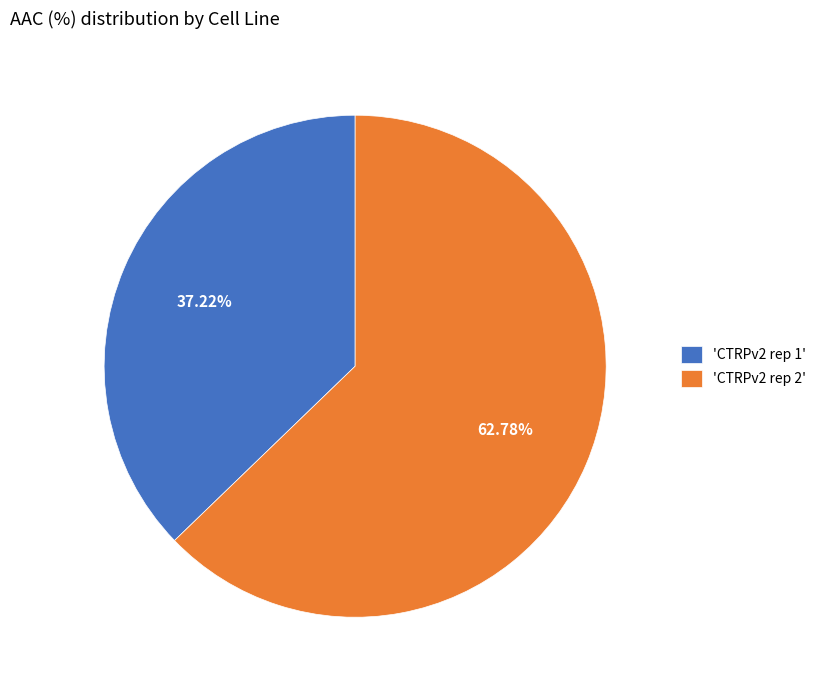

Does any single category account for the majority?

Yes